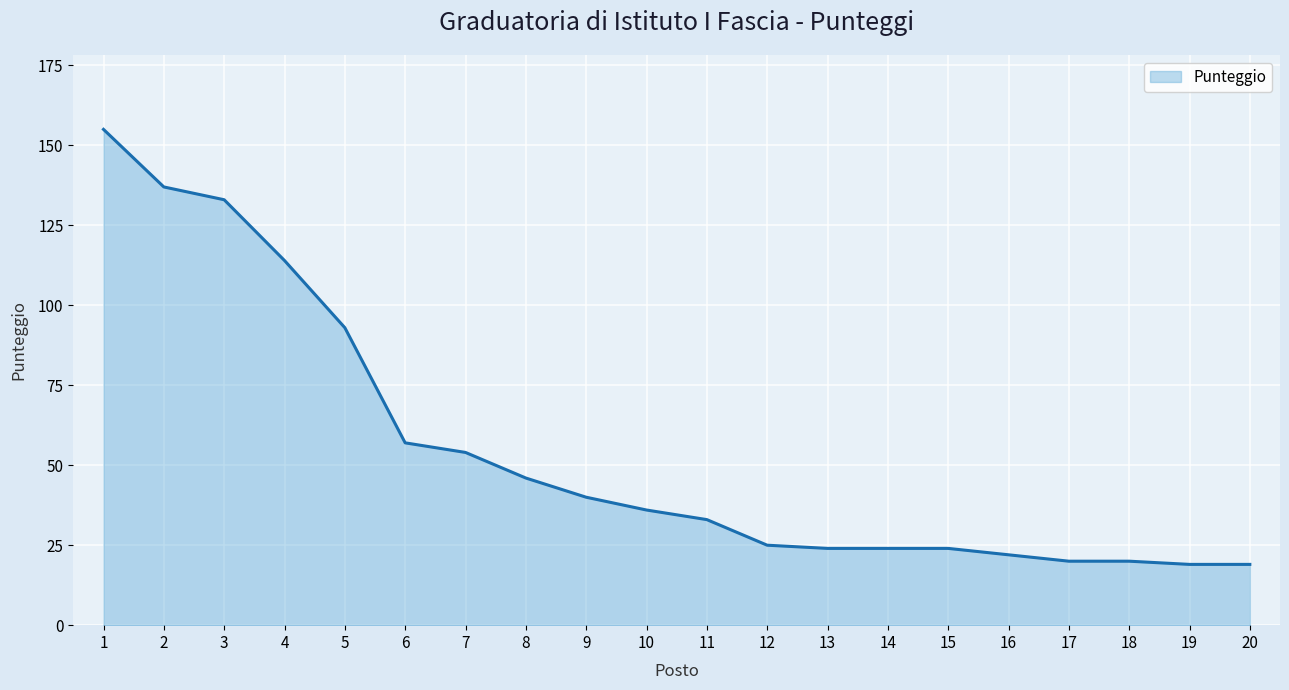

How many values are below 36?

10